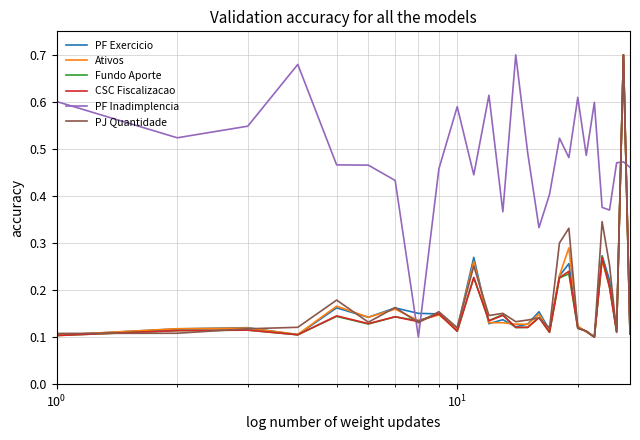

Which series has the largest total across all categories?

PF Inadimplencia